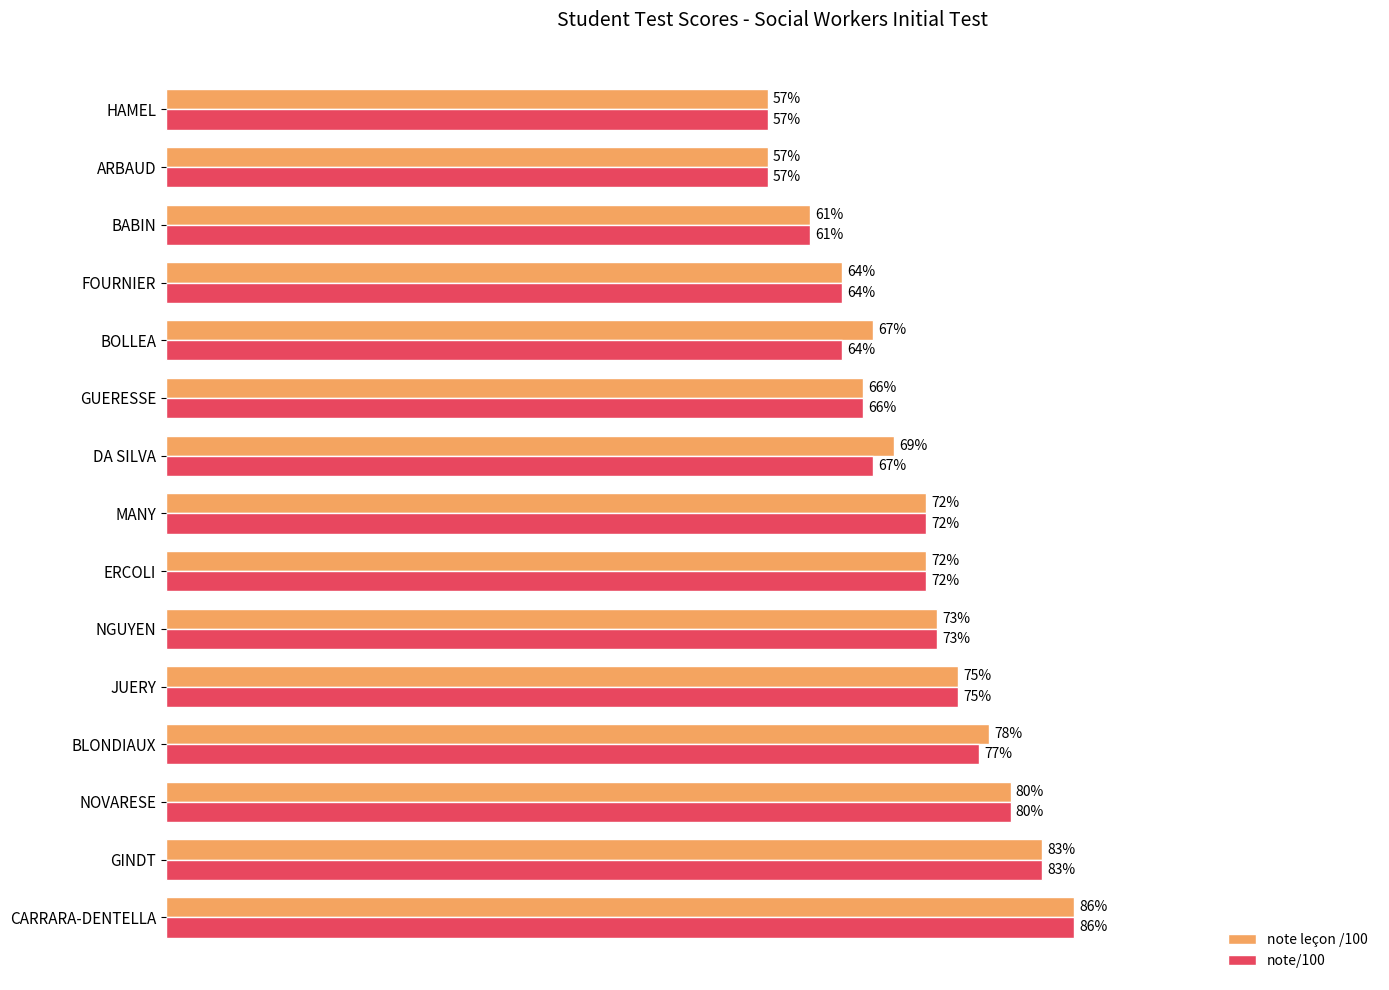

At which label does note/100 reach its peak?

CARRARA-DENTELLA